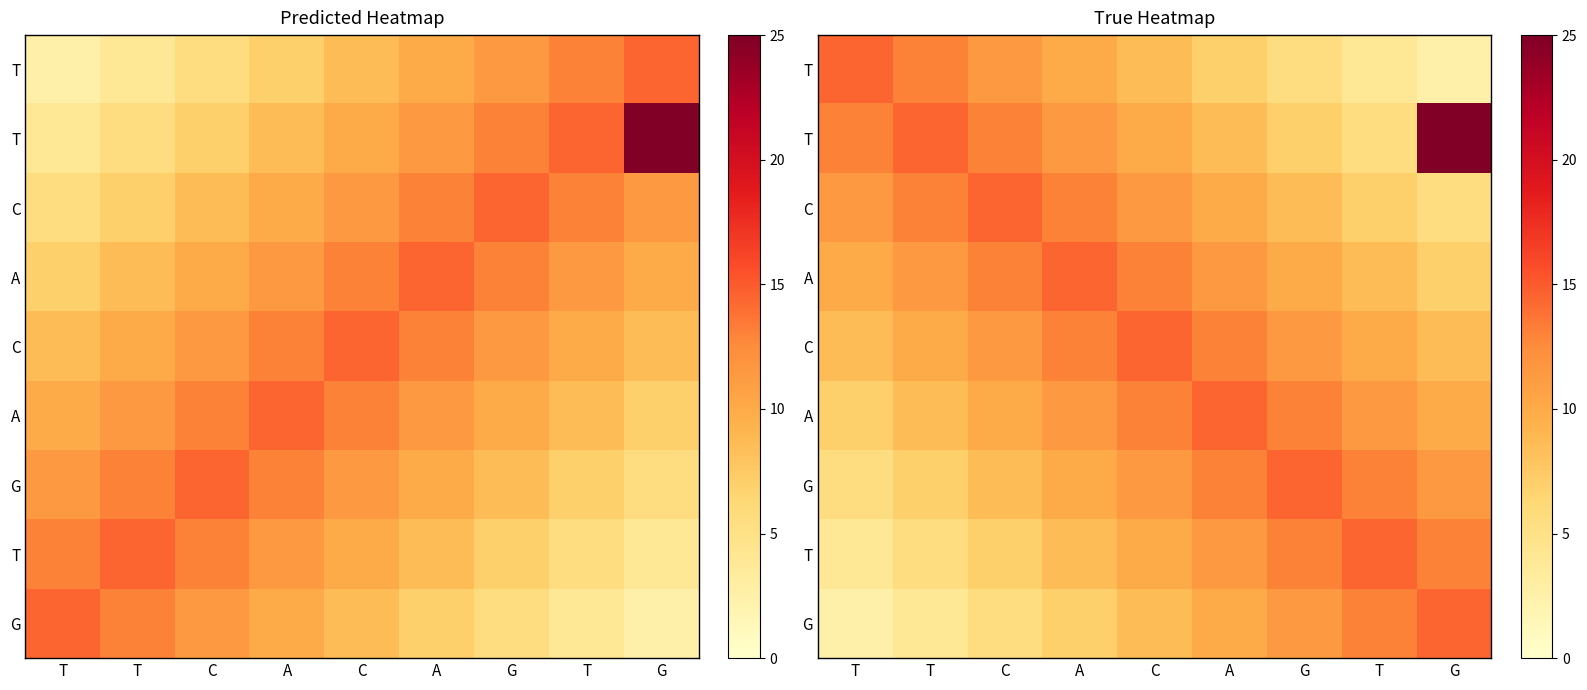

What is the total value across all series at T?

76.5